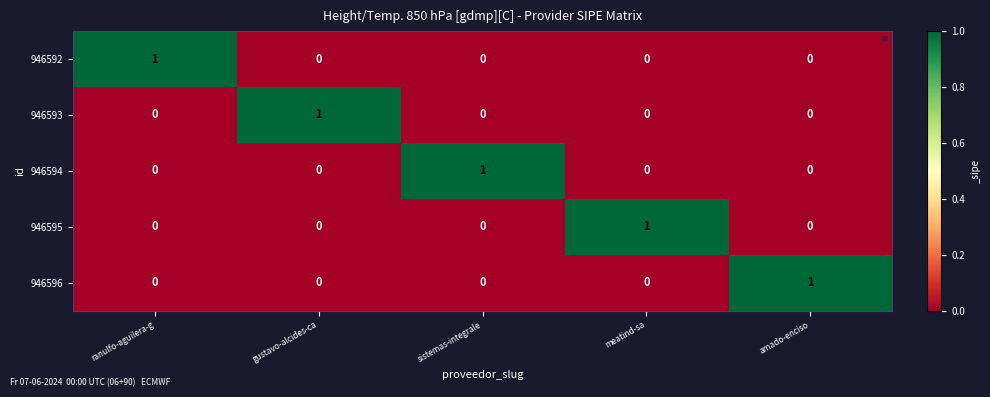

How many 946594 values are between 0 and 1?

5